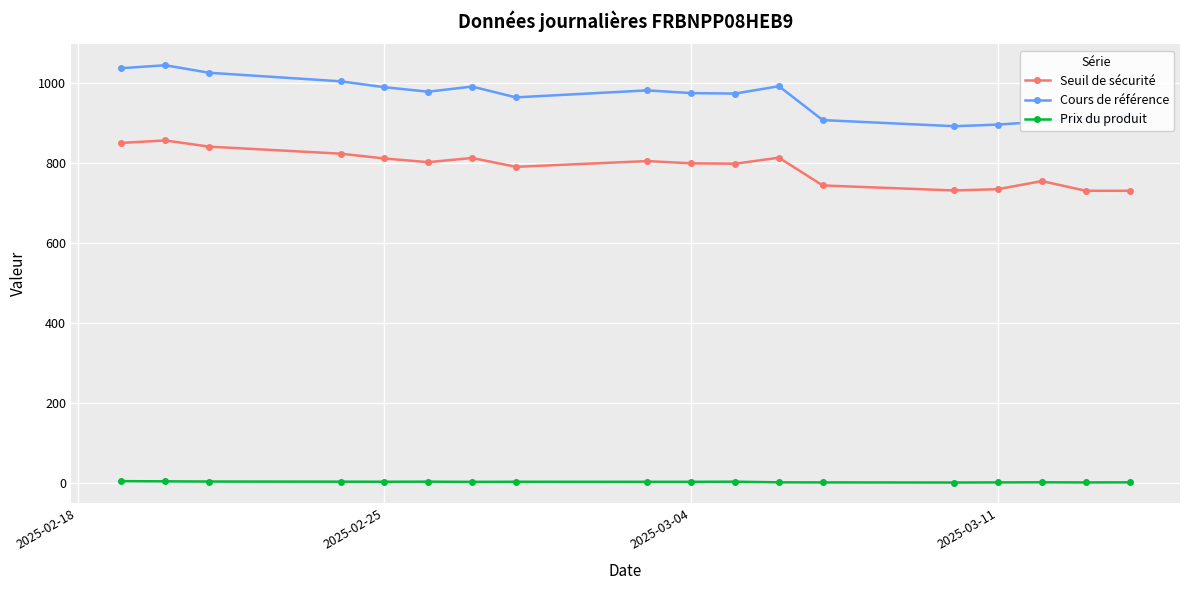

What is the highest value of the Prix du produit series?

5.2